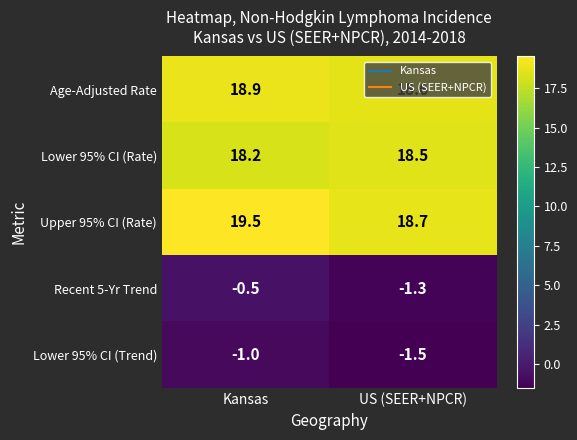

What is the total value across all series at US (SEER+NPCR)?

53.0